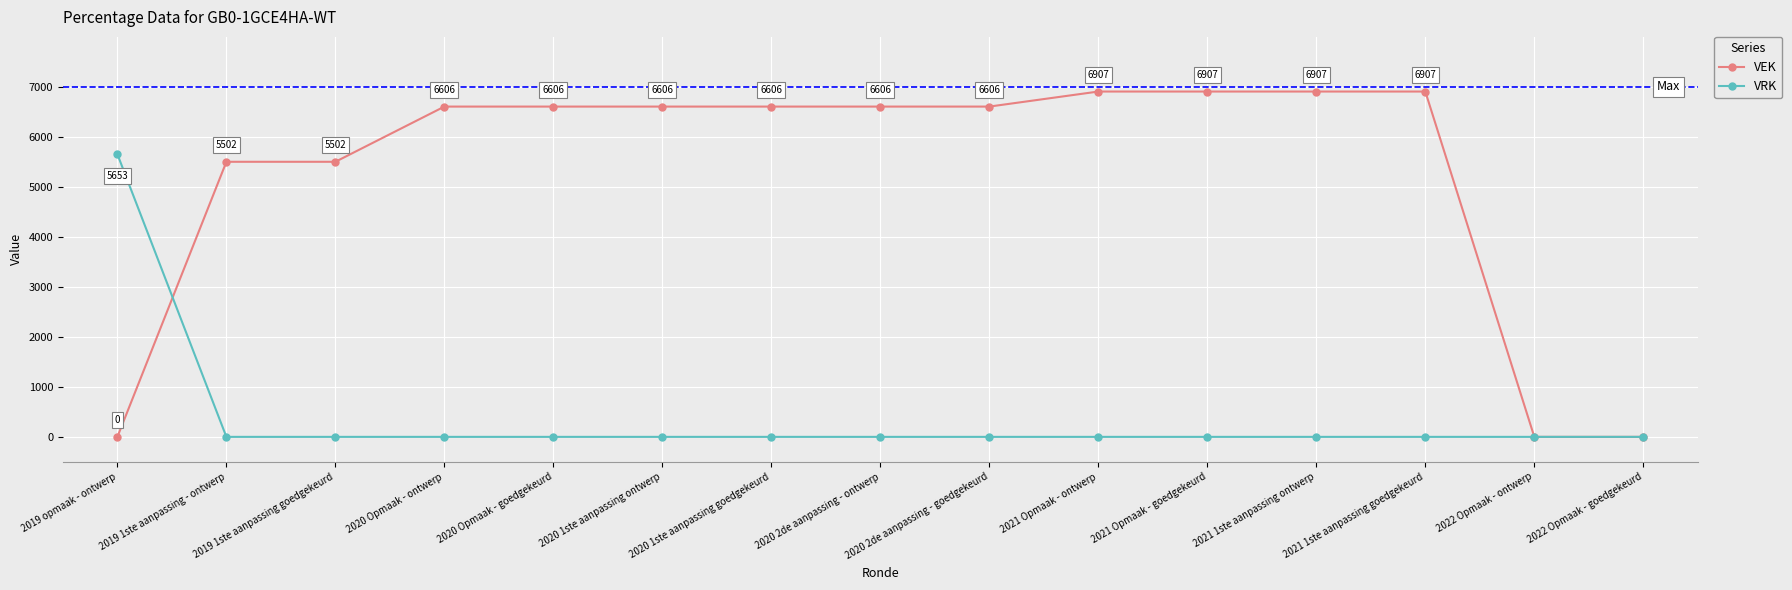

At how many categories does at least one series exceed 241?

13